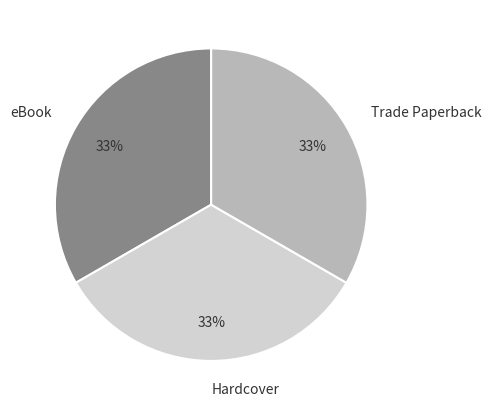

The Trade Paperback slice represents 20% of the pie. True or false?

False